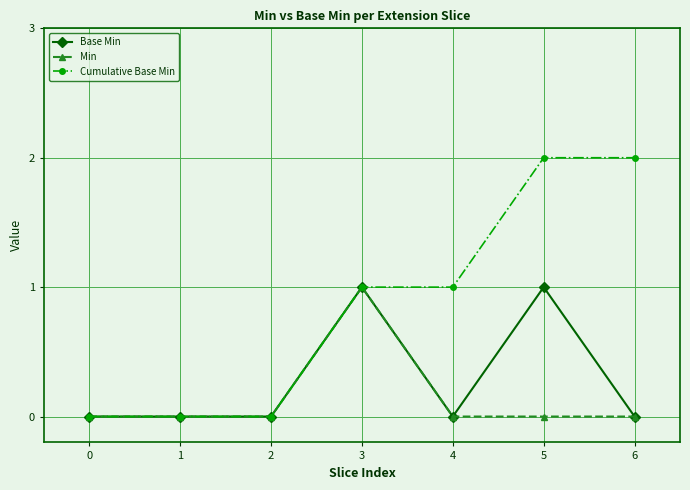

Reading left to right, list all the values displayed in this chart.

Base Min: 0=0	1=0	2=0	3=1	4=0	5=1	6=0
Min: 0=0	1=0	2=0	3=1	4=0	5=0	6=0
Cumulative Base Min: 0=0	1=0	2=0	3=1	4=1	5=2	6=2